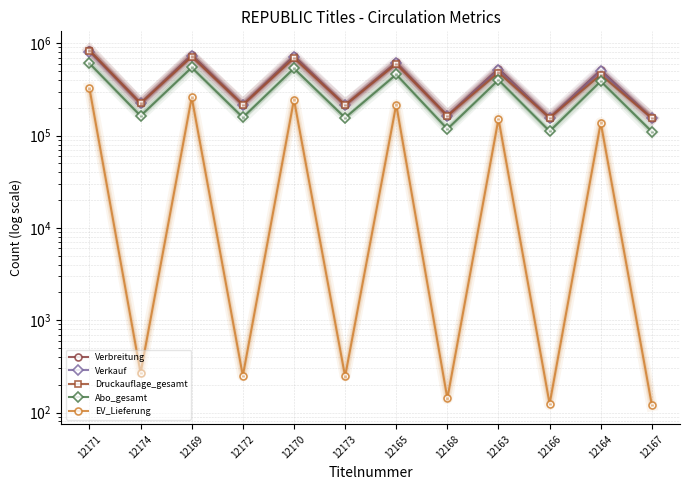

Reading left to right, list all the values displayed in this chart.

Verbreitung: 837421	223278	749297	215491	730052	213910	619810	163573	531686	155786	512441	154205
Verkauf: 813119	223278	725116	215491	705895	213910	603964	163573	515961	155786	496740	154205
Druckauflage_gesamt: 831893	223278	715847	215491	690742	213910	597815	163573	481769	155786	456664	154205
Abo_gesamt: 604977	163489	546401	157188	533675	155891	459325	117789	400749	111488	388023	110191
EV_Lieferung: 324441	268	259450	250	245567	246	216957	142	151966	124	138083	120